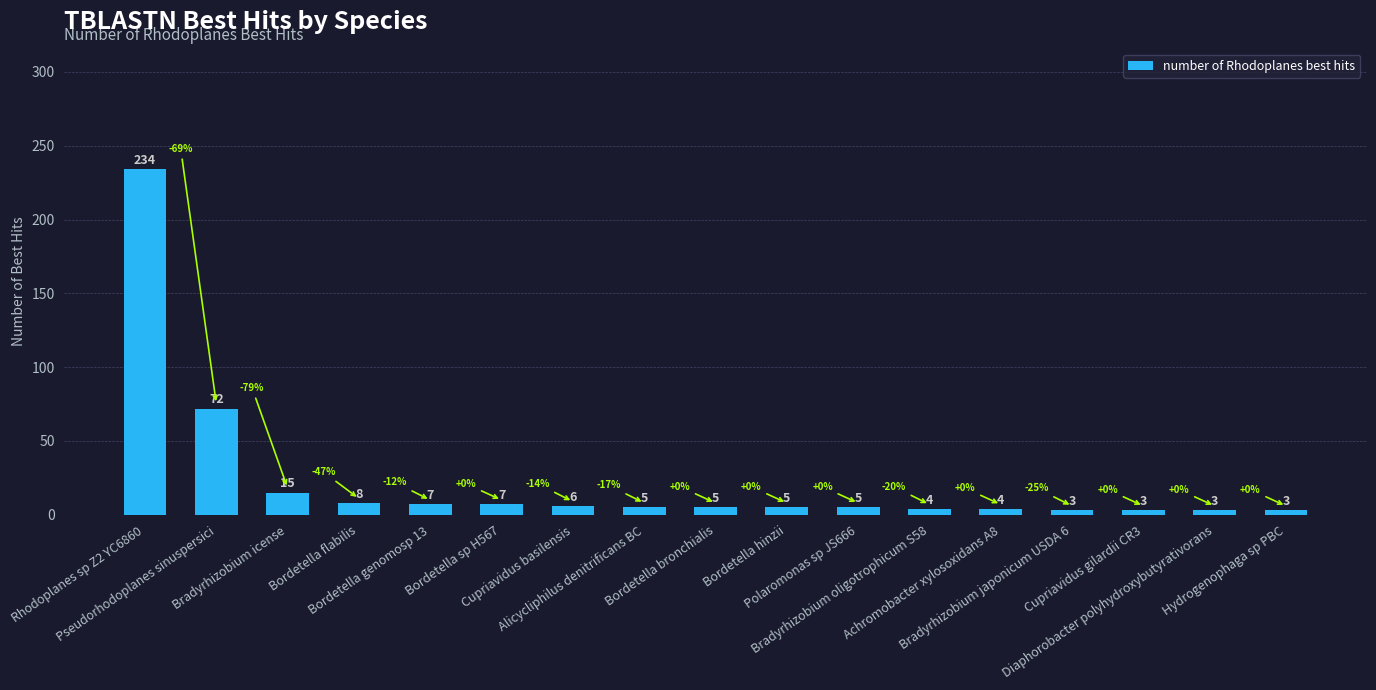

Count the number of categories in the chart.

17